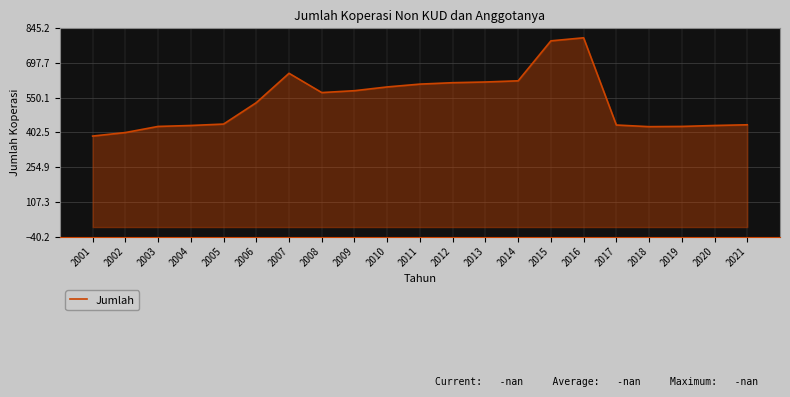

What is the difference between the values at 2004 and 2005?

6